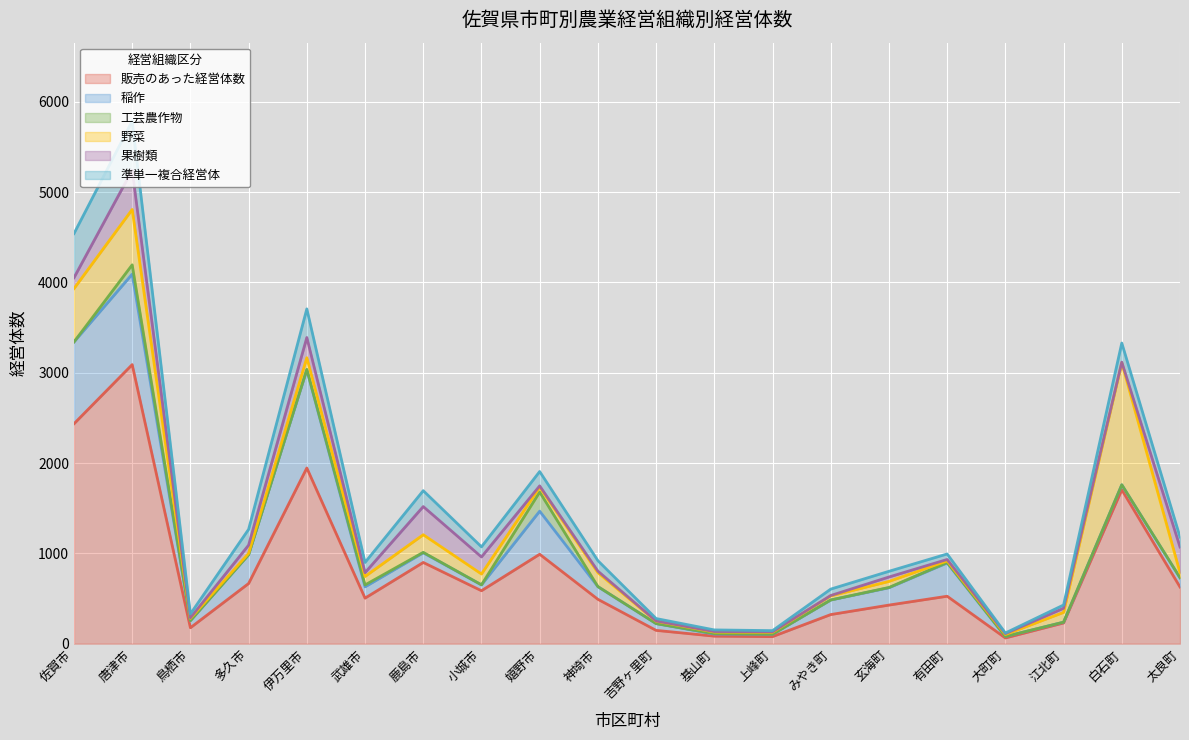

What is the label of the 5th point from the left?

伊万里市